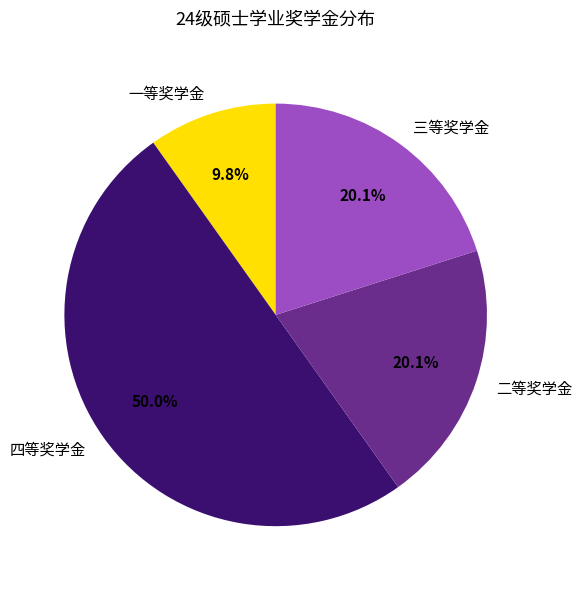

To the nearest percent, what is the difference between the largest and smallest slice percentages?

40%